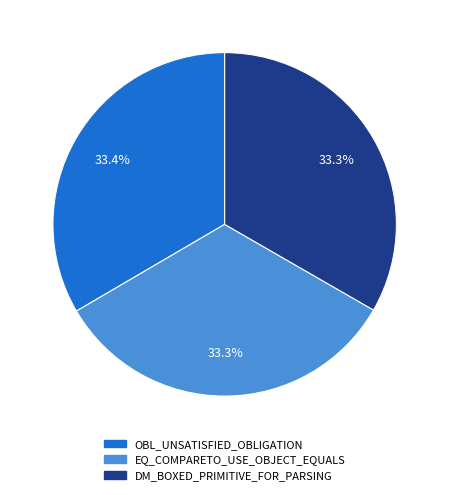

Is OBL_UNSATISFIED_OBLIGATION the majority of the pie?

No